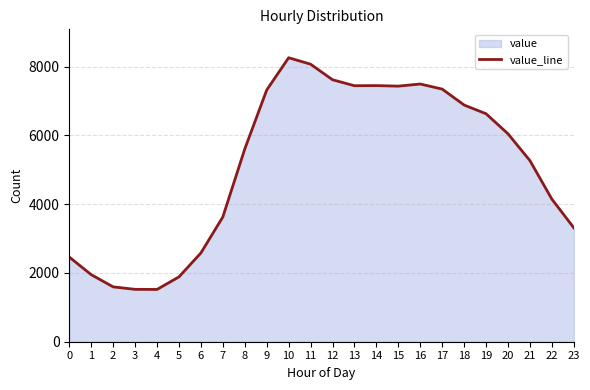

Is it true that the value at 10 is 11722?

False